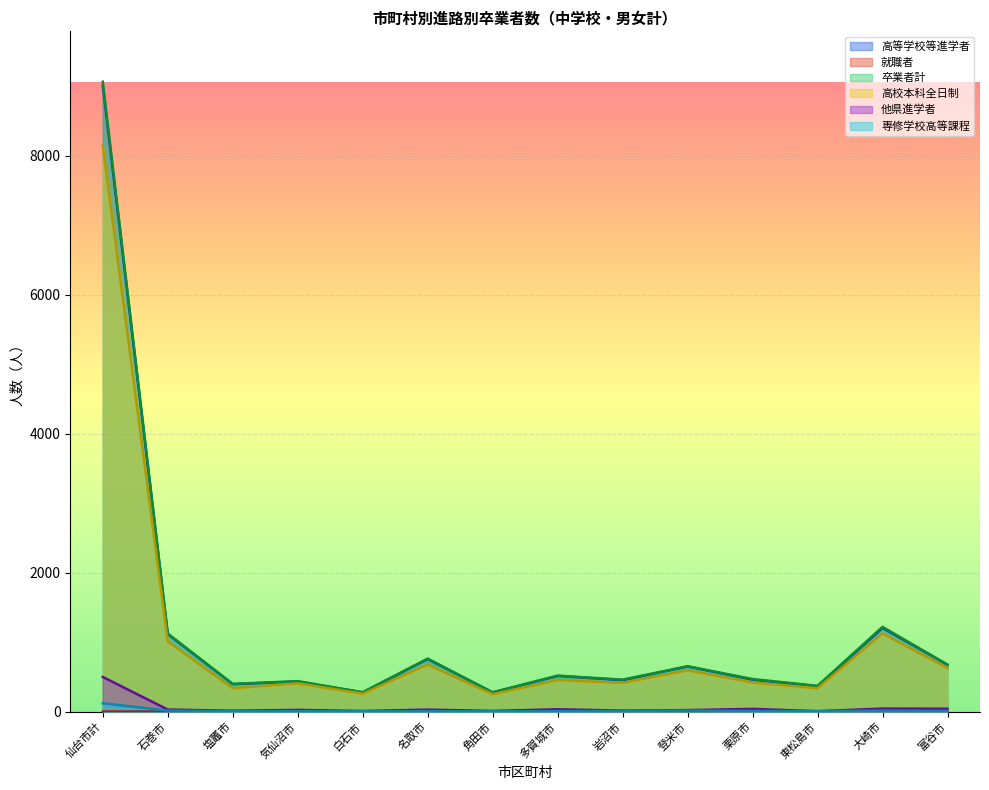

What are all the series names shown in the legend?

高等学校等進学者, 就職者, 卒業者計, 高校本科全日制, 他県進学者, 専修学校高等課程